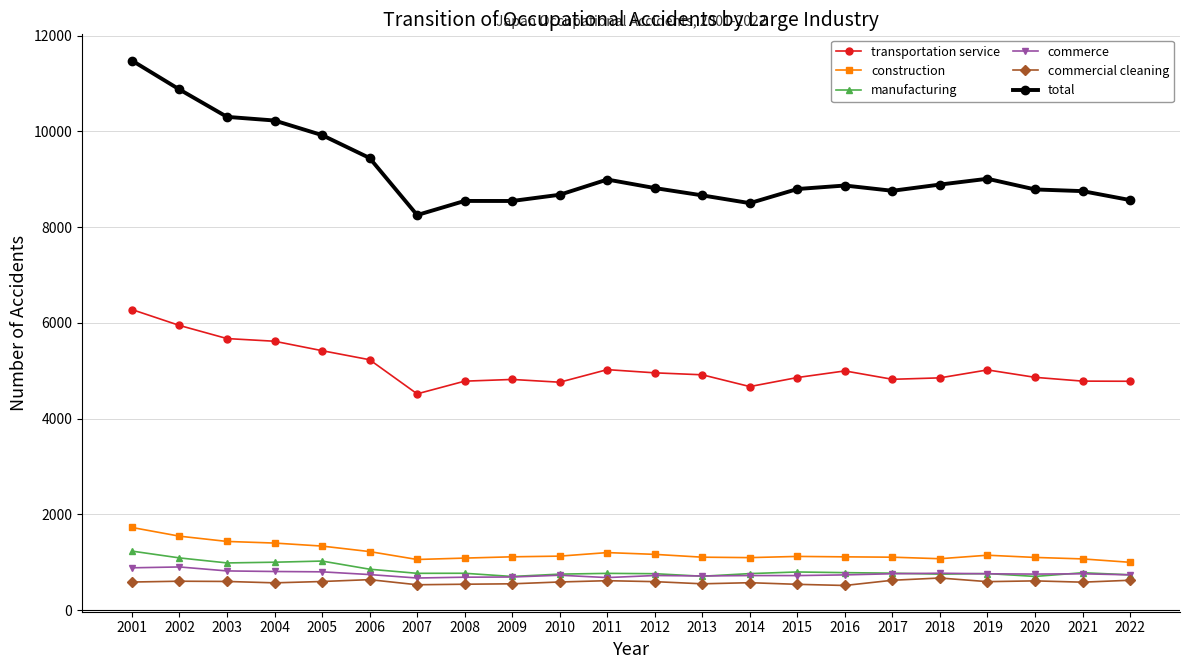

Which series has the largest total across all categories?

total